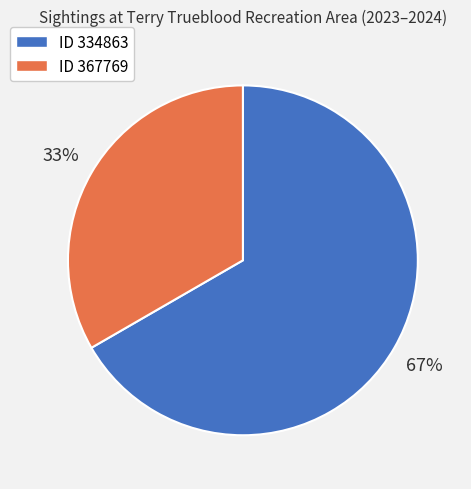

To the nearest percent, what portion does ID 334863 represent?

67%